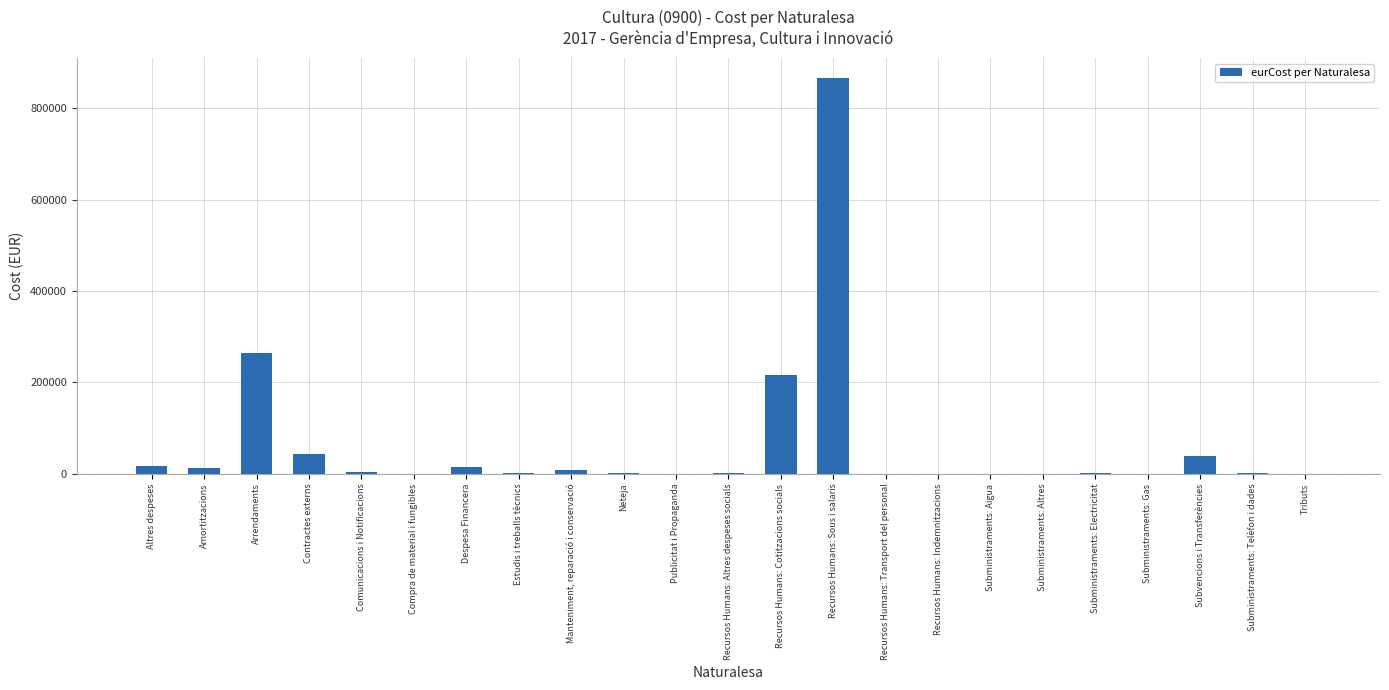

What is the greatest value displayed?

866886.5